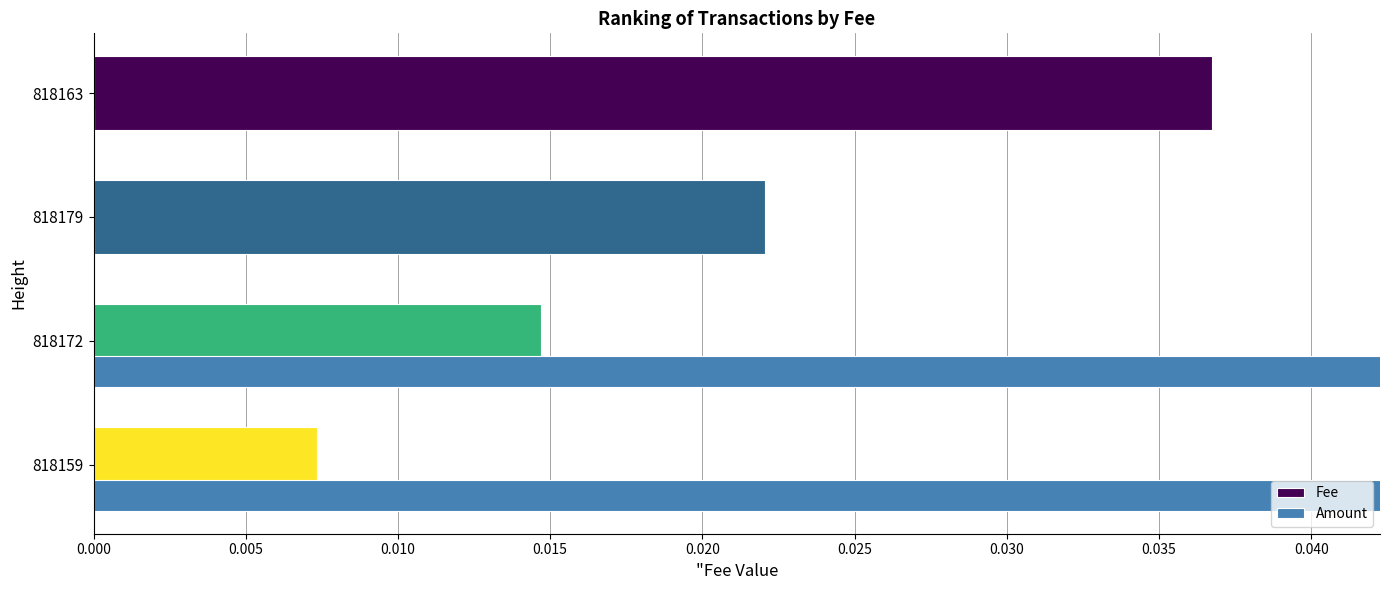

Count the number of data series in this chart.

2